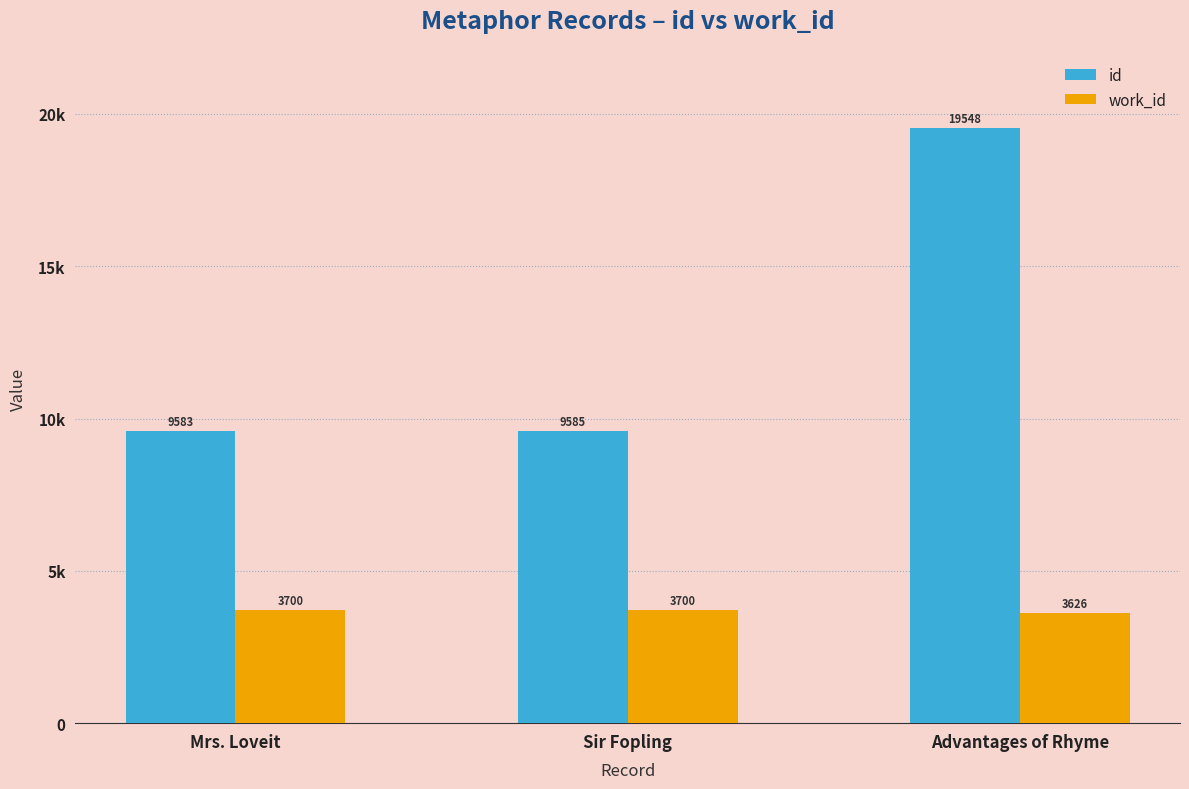

Where is id nearest to the value 14565?

Sir Fopling